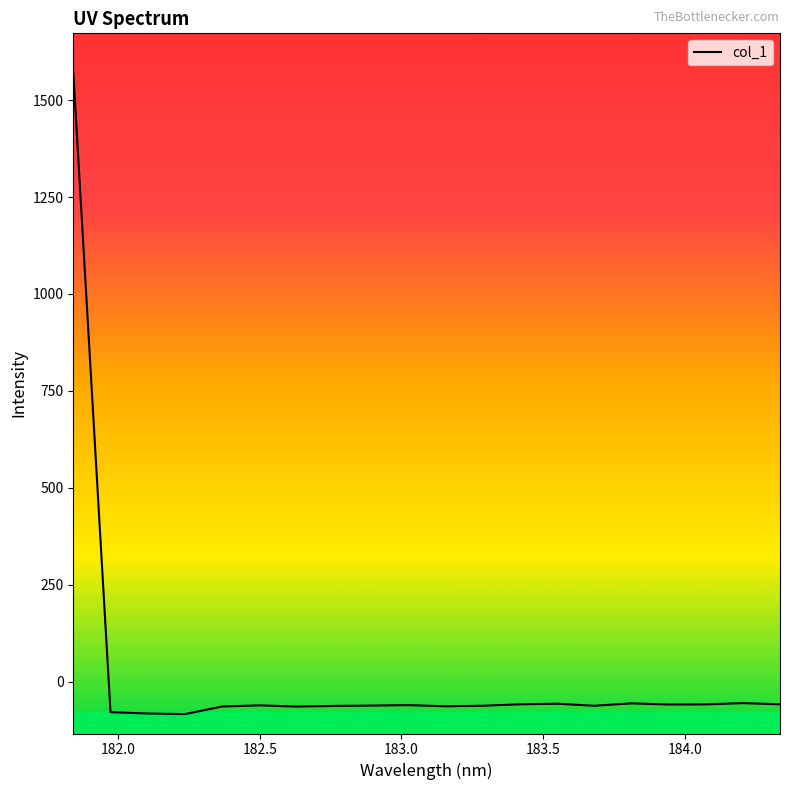

What is the minimum value shown in the chart?

-83.6